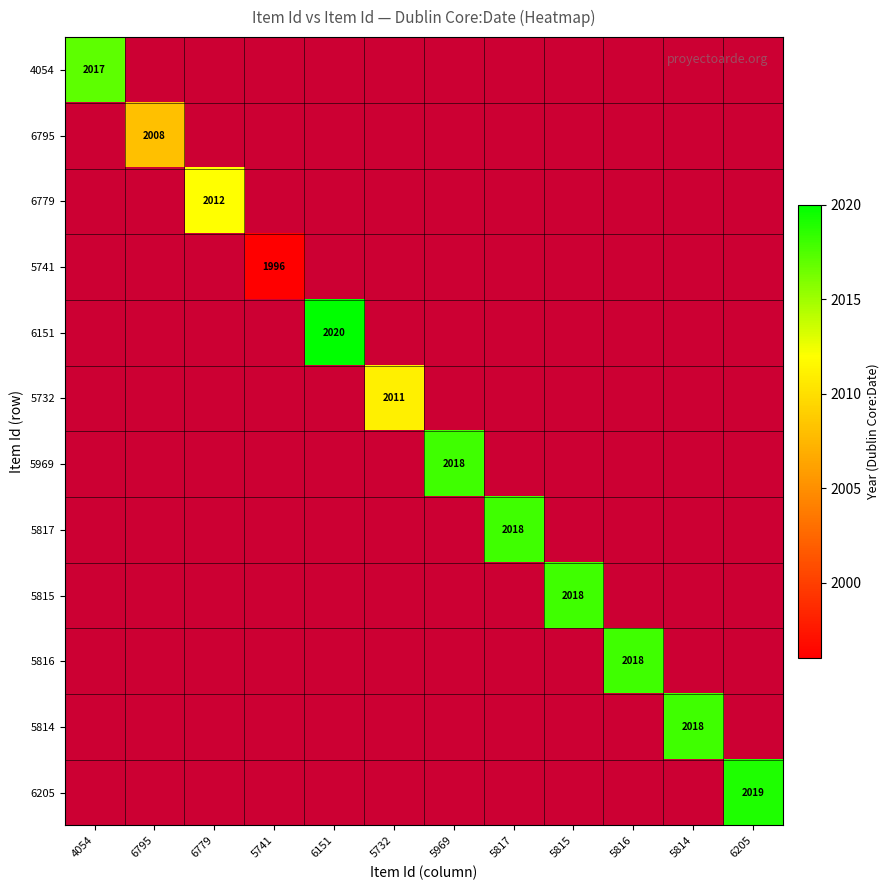

At 5815, list the series in order from largest to smallest.

4054, 6795, 6779, 5741, 6151, 5732, 5969, 5817, 5815, 5816, 5814, 6205